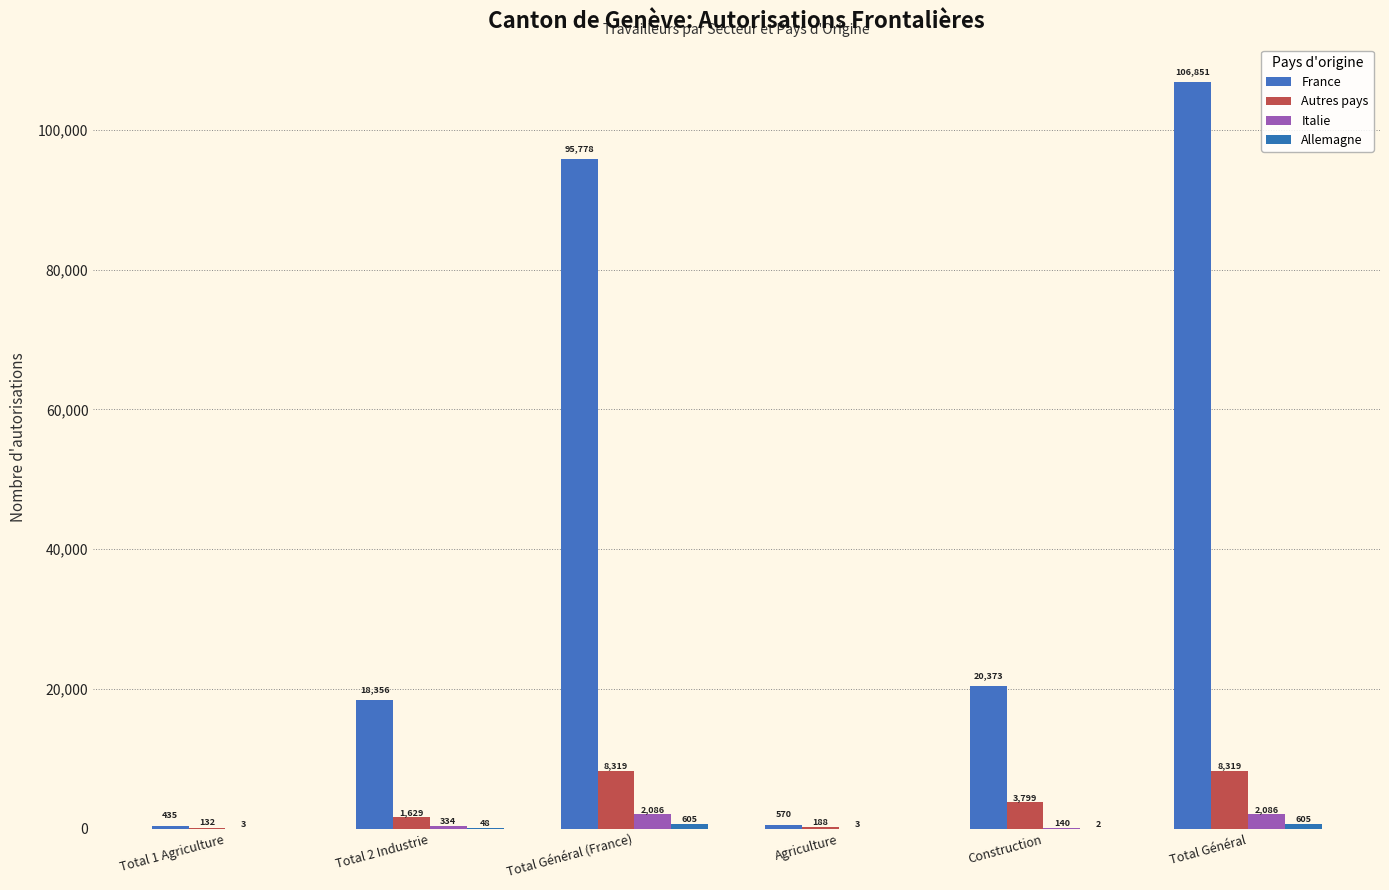

What is the spread (max minus min) of values at Agriculture?

570